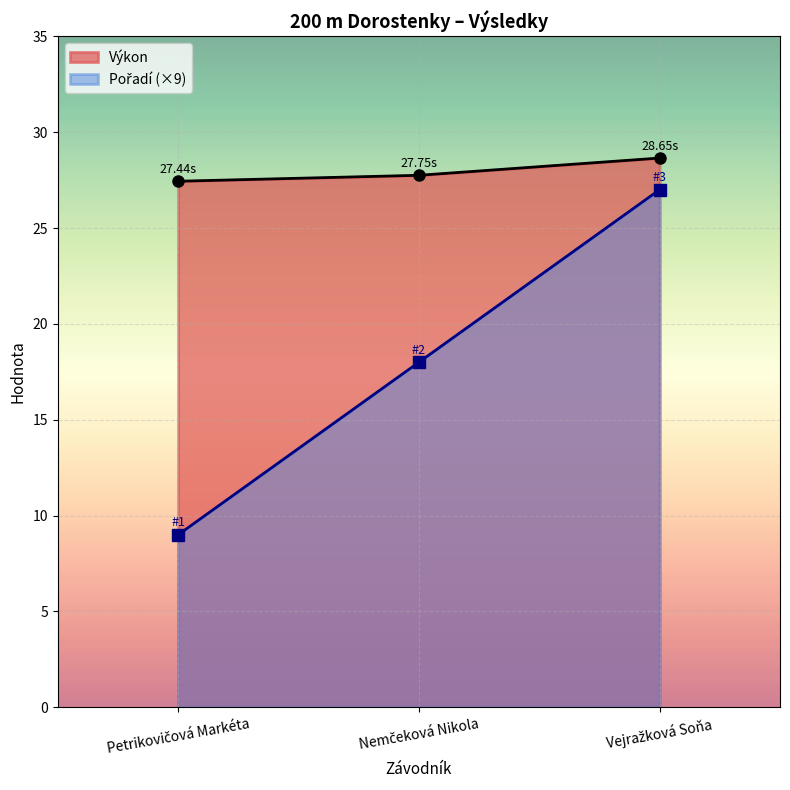

Reading right to left, what are all the values shown in this chart?

Pořadí: 27.0	18.0	9.0
Výkon: 28.6	27.8	27.4